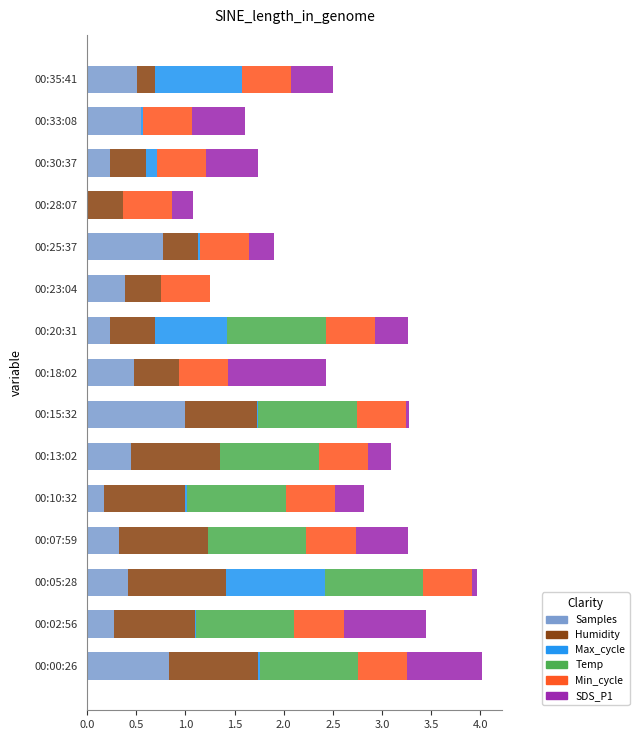

At which label does Samples reach its peak?

00:15:32